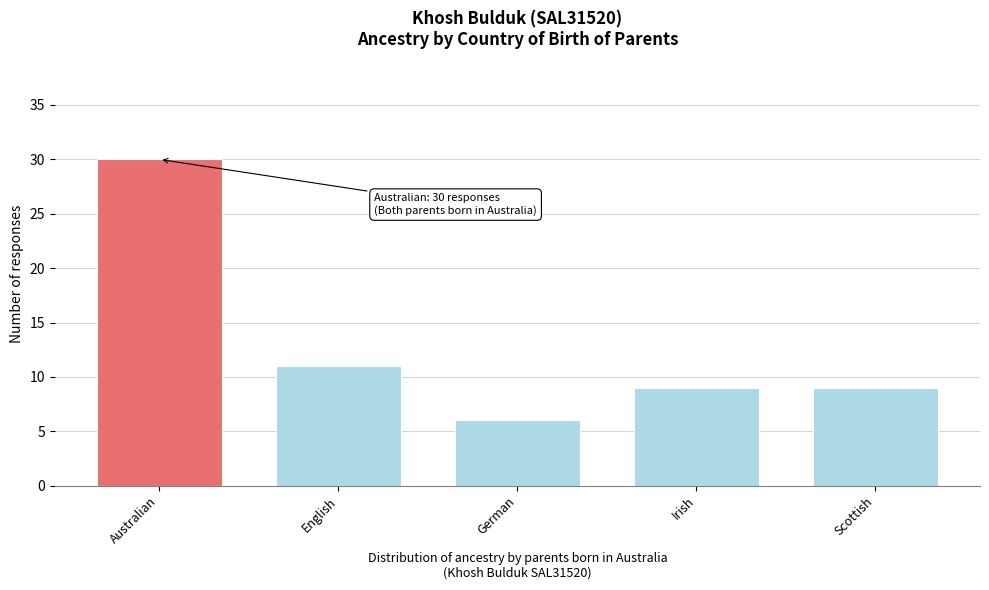

Reading left to right, transcribe all the data shown in this chart.

30	11	6	9	9